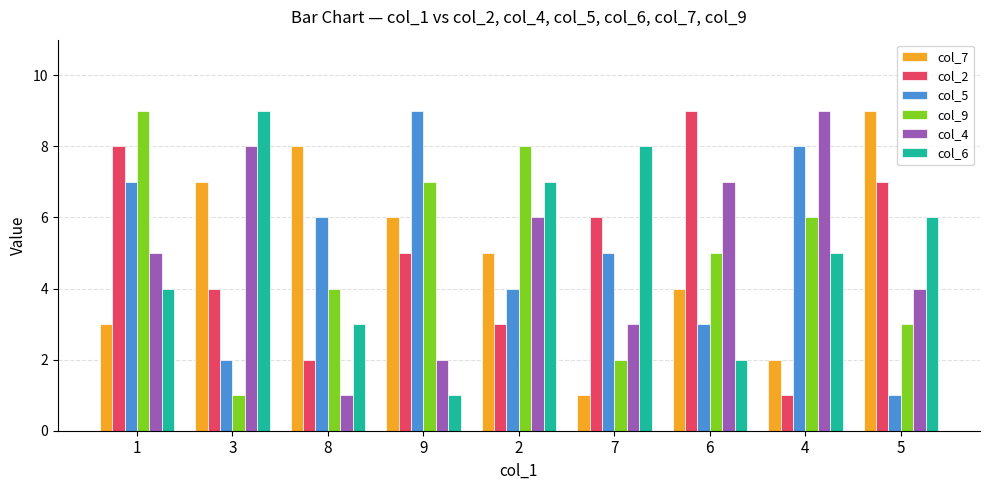

What is the difference between the col_4 values at 9 and 1?

3